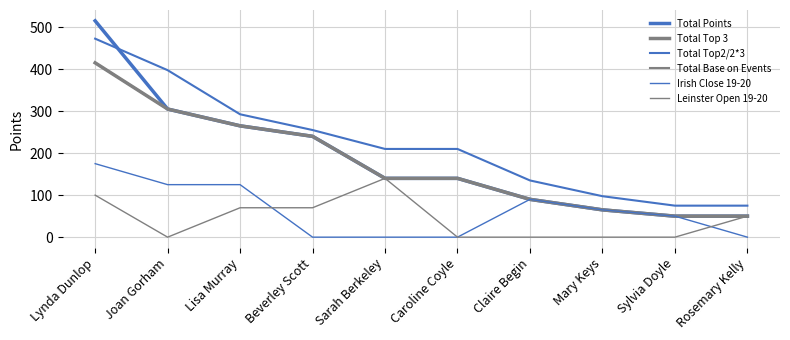

Does the chart have visible grid lines?

Yes